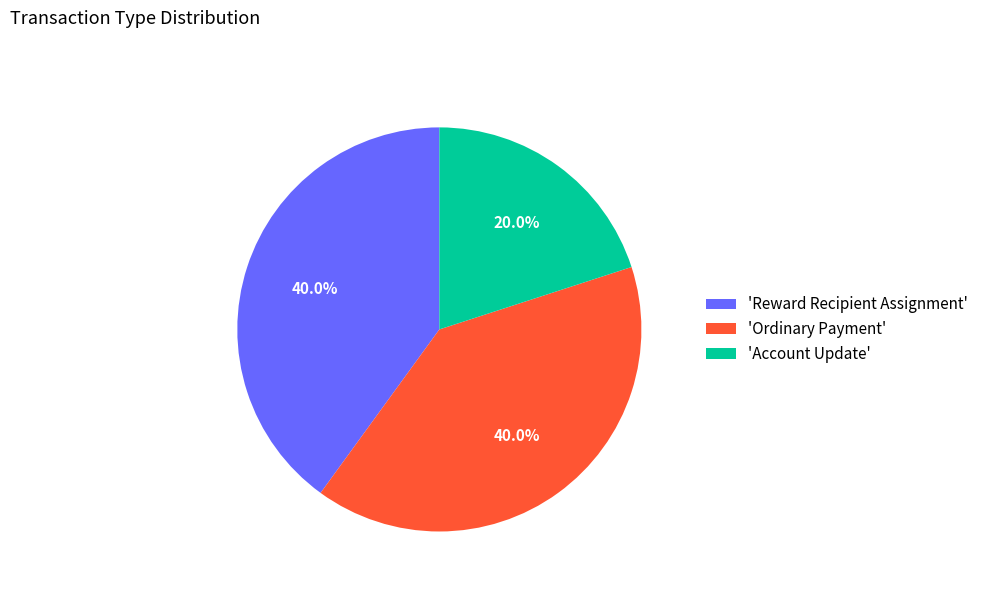

Between 'Account Update' and 'Ordinary Payment', which is larger?

'Ordinary Payment'